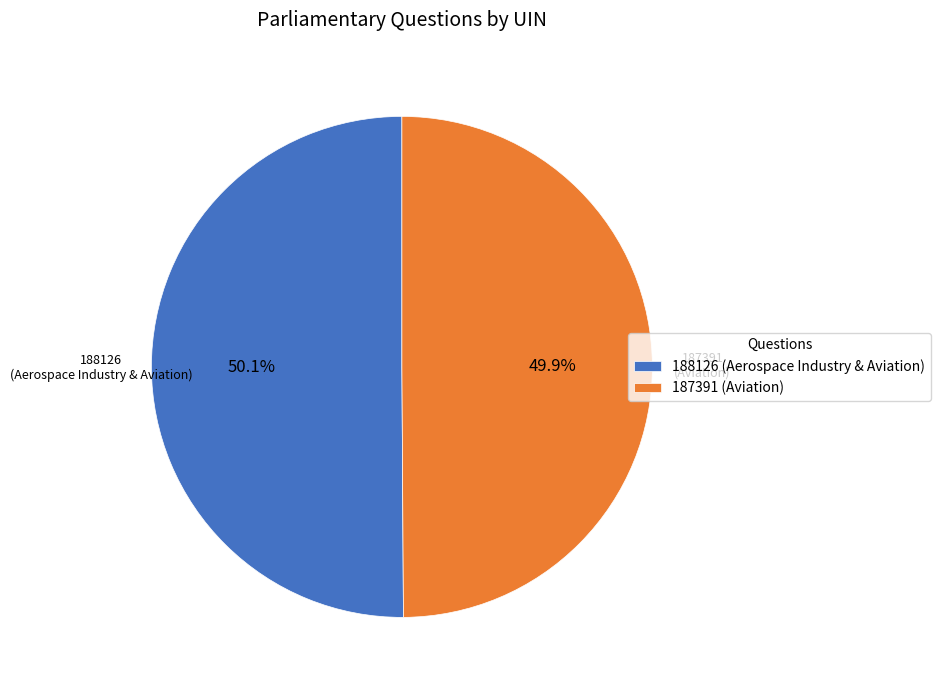

To the nearest percent, what portion does 188126 (Aerospace Industry & Aviation) represent?

50%